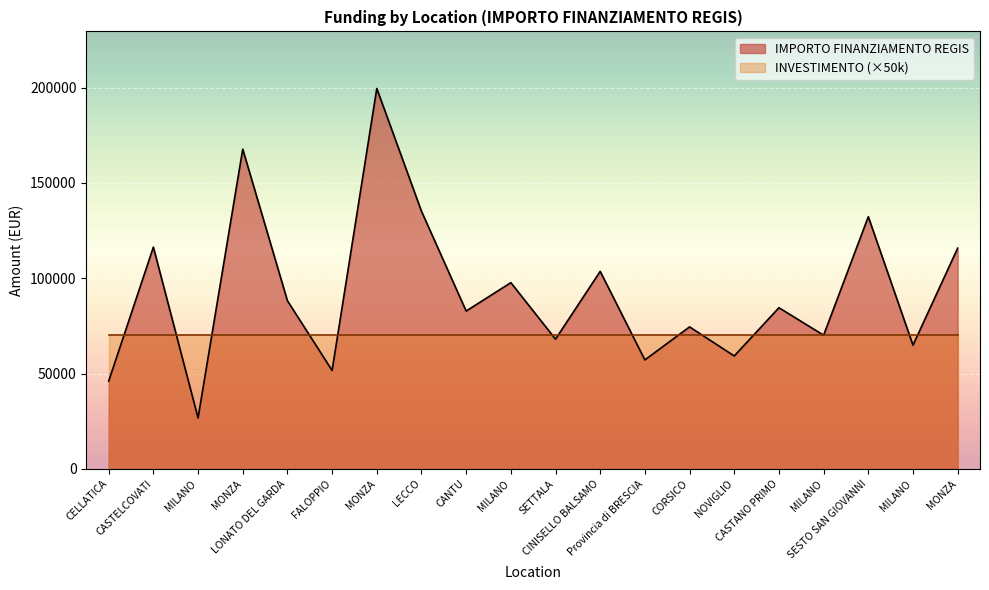

Rank the categories by value from highest to lowest.

MONZA, MONZA, LECCO, SESTO SAN GIOVANNI, CASTELCOVATI, MONZA, CINISELLO BALSAMO, MILANO, LONATO DEL GARDA, CASTANO PRIMO, CANTU, CORSICO, MILANO, SETTALA, MILANO, NOVIGLIO, Provincia di BRESCIA, FALOPPIO, CELLATICA, MILANO